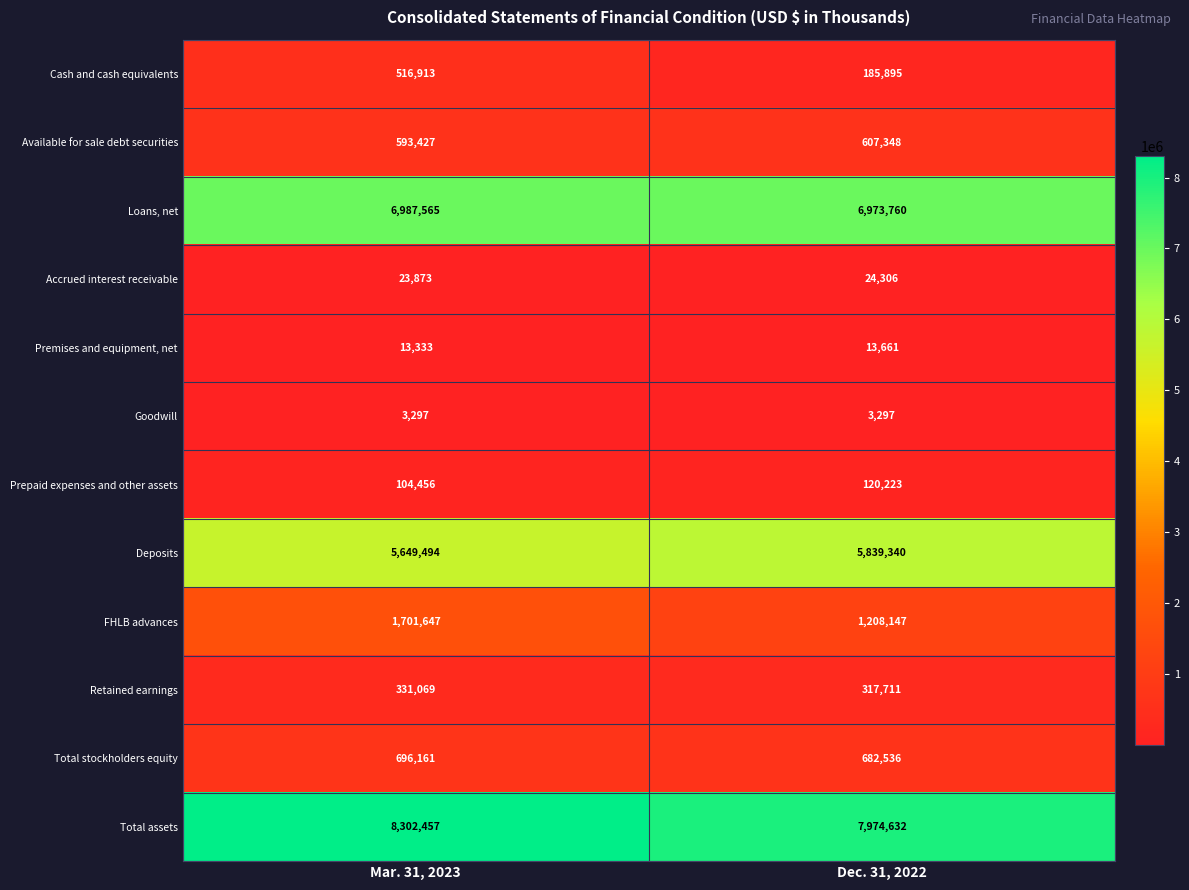

What is the difference between the Total stockholders equity values at Mar. 31, 2023 and Dec. 31, 2022?

13625